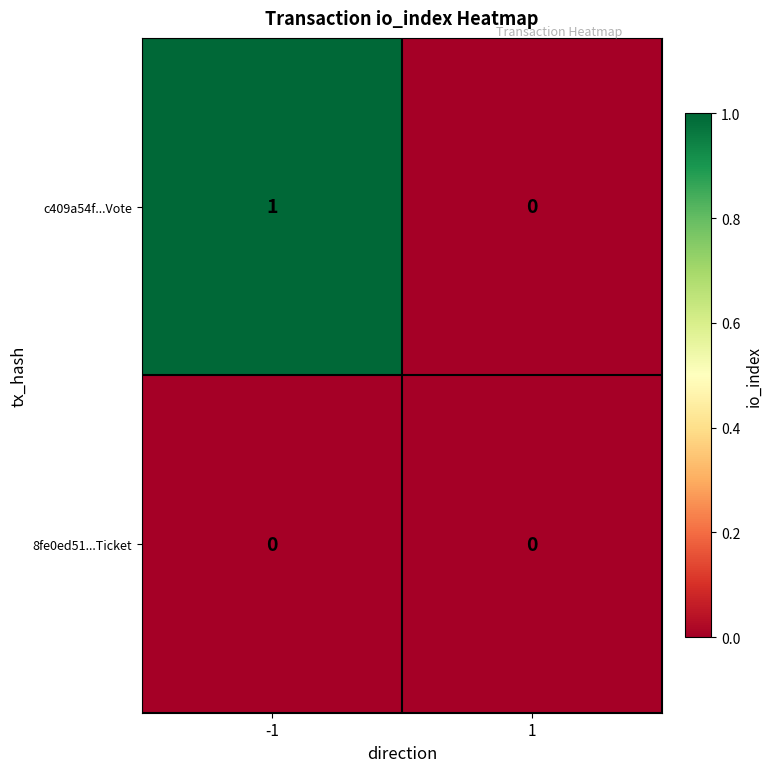

Reading left to right, transcribe all the data shown in this chart.

c409a54f...Vote: 1	0
8fe0ed51...Ticket: 0	0